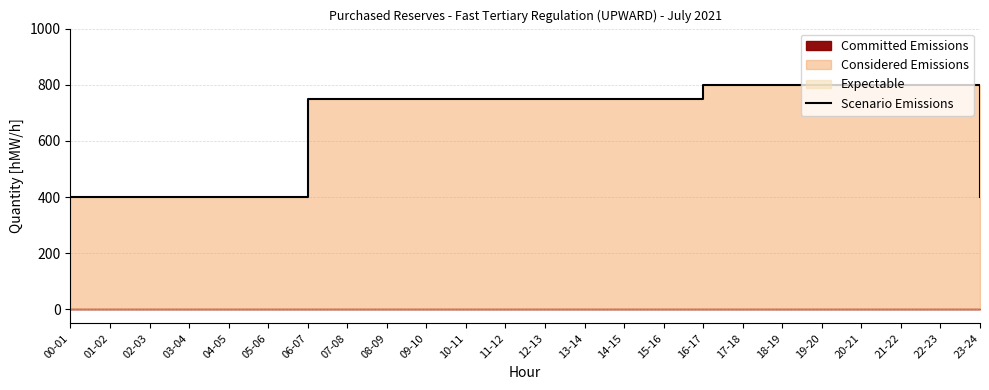

Reading right to left, transcribe all the data shown in this chart.

23-24=400	22-23=800	21-22=800	20-21=800	19-20=800	18-19=800	17-18=800	16-17=800	15-16=750	14-15=750	13-14=750	12-13=750	11-12=750	10-11=750	09-10=750	08-09=750	07-08=750	06-07=750	05-06=400	04-05=400	03-04=400	02-03=400	01-02=400	00-01=400